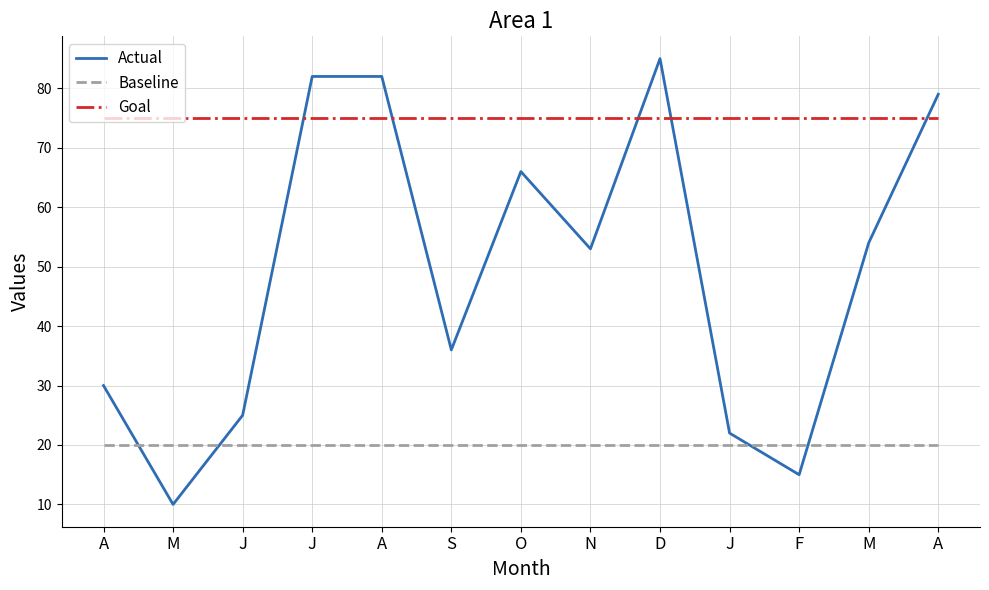

What is the label of the 6th point from the right?

N